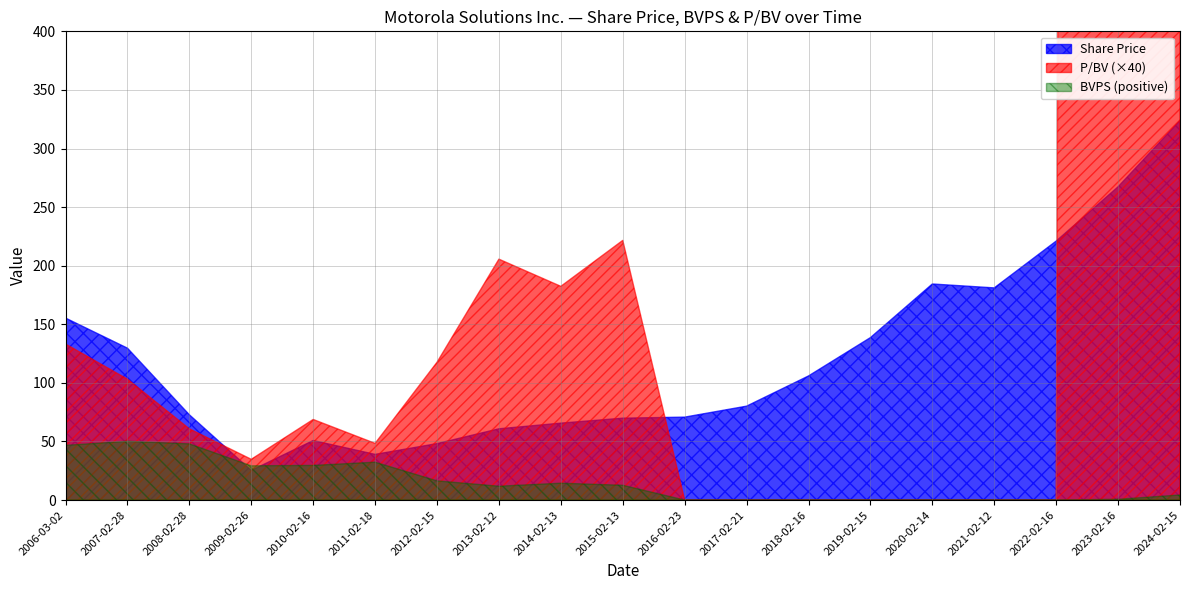

How many categories are shown in the chart?

19